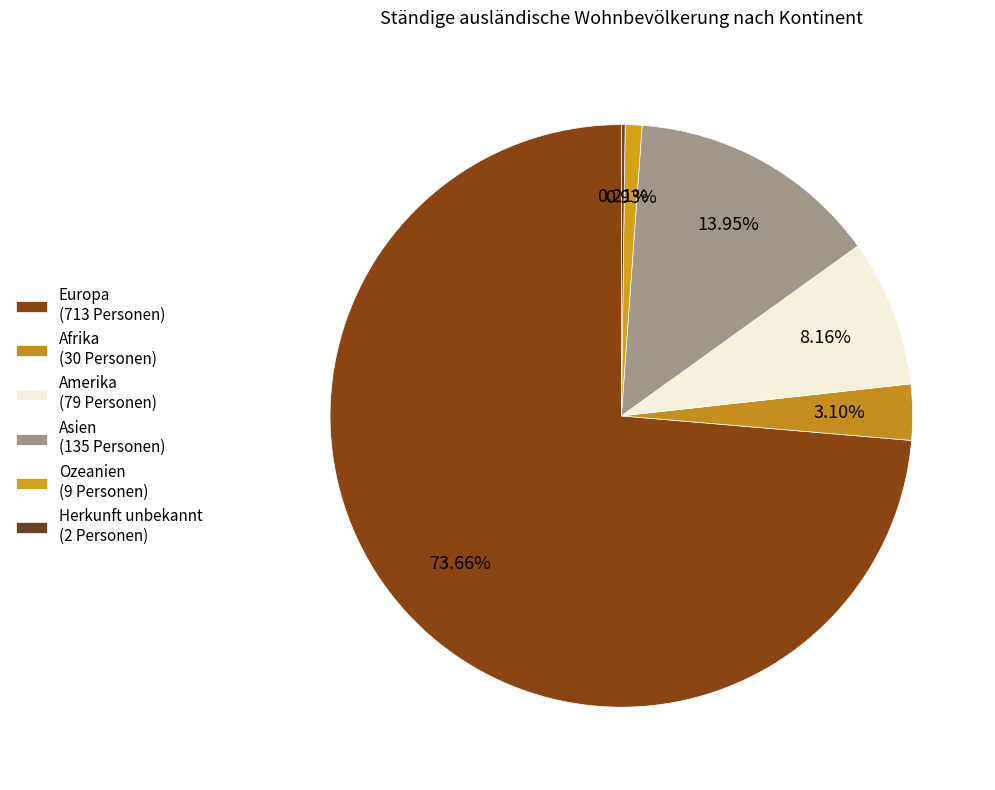

Is it true that Europa is 74% of the pie?

True